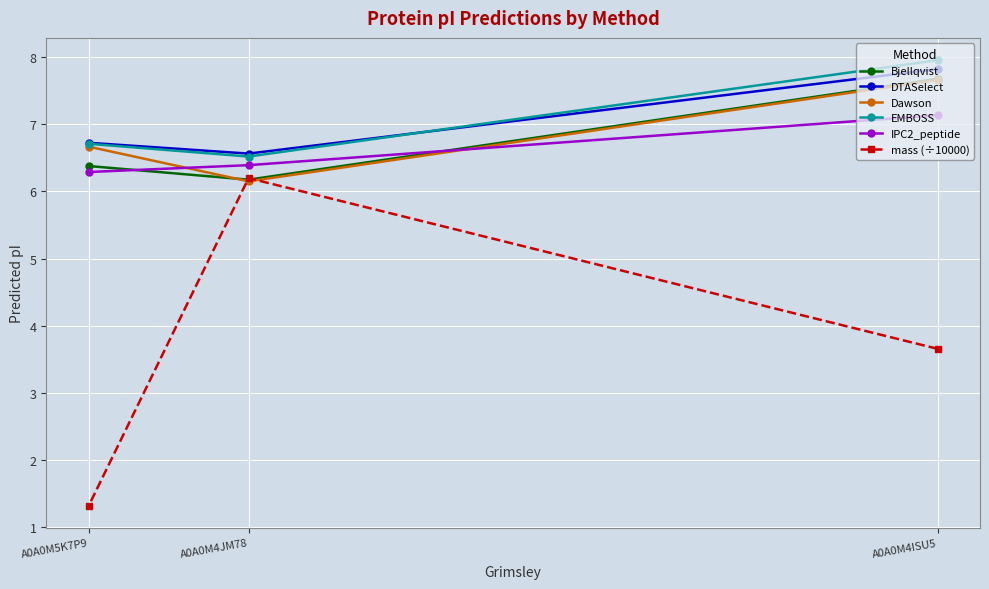

Count the IPC2_peptide values in the range 6 to 7.

2